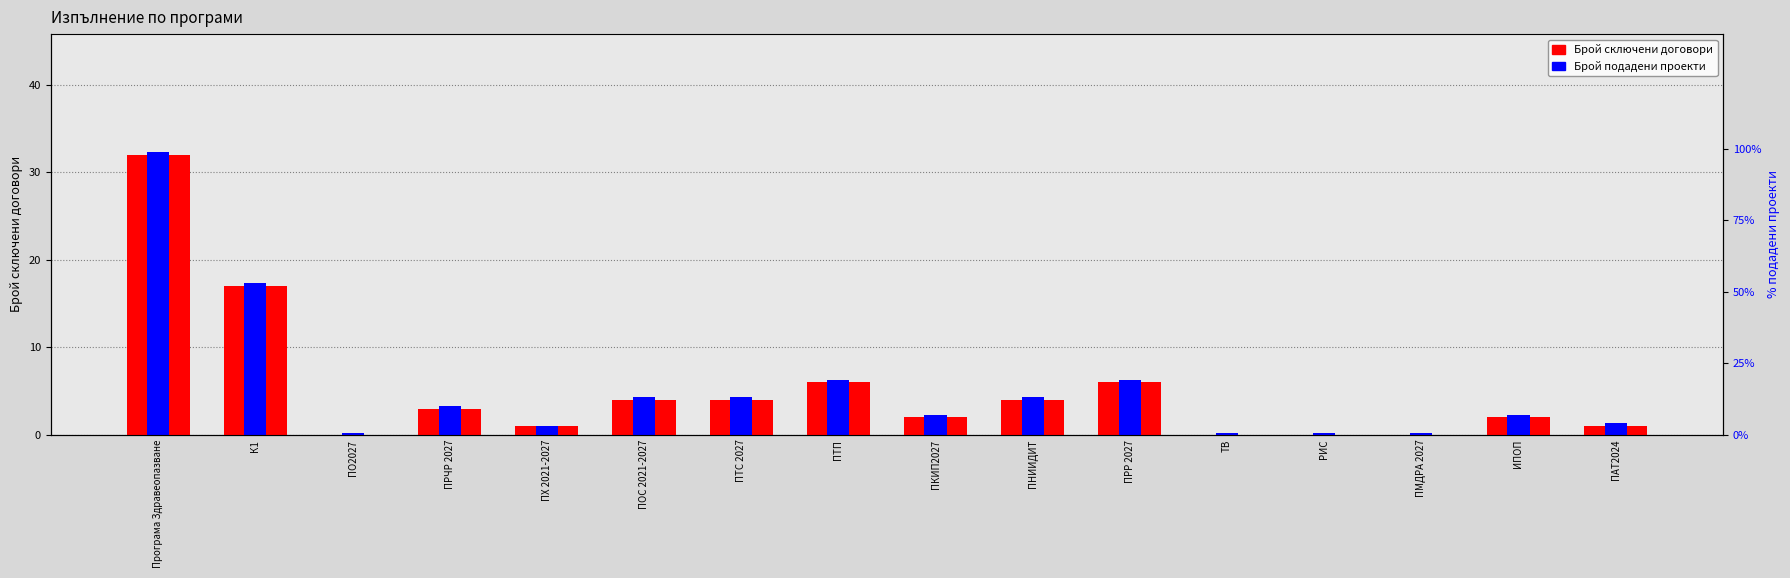

The value of Брой подадени проекти at ИПОП is 3.1. True or false?

False